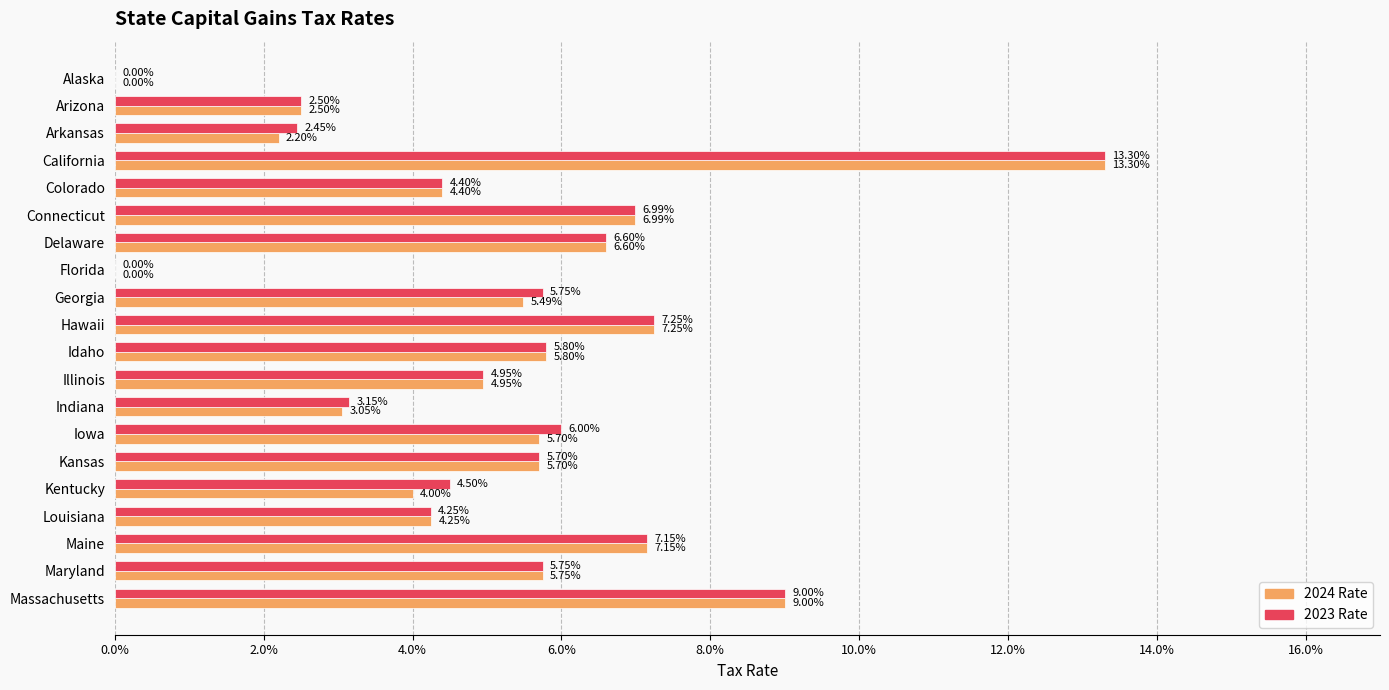

How many bars are there in each group?

2